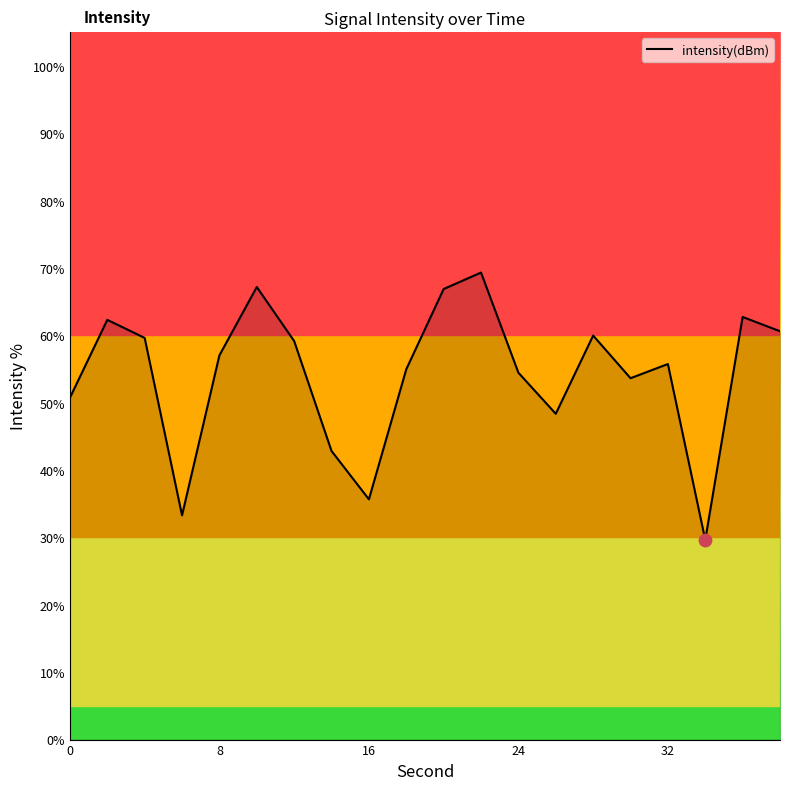

What is the difference between the maximum and minimum values?

39.7